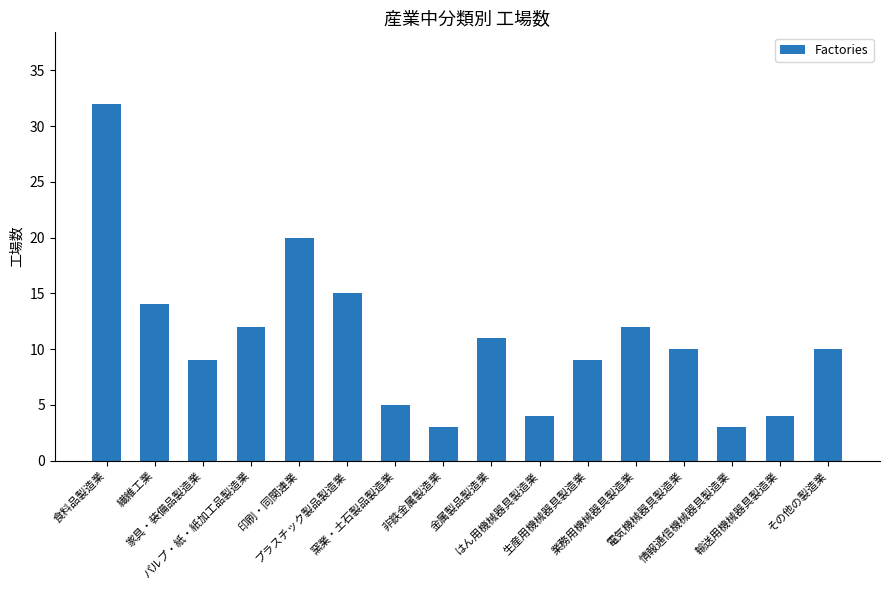

How many distinct data groups are displayed?

1